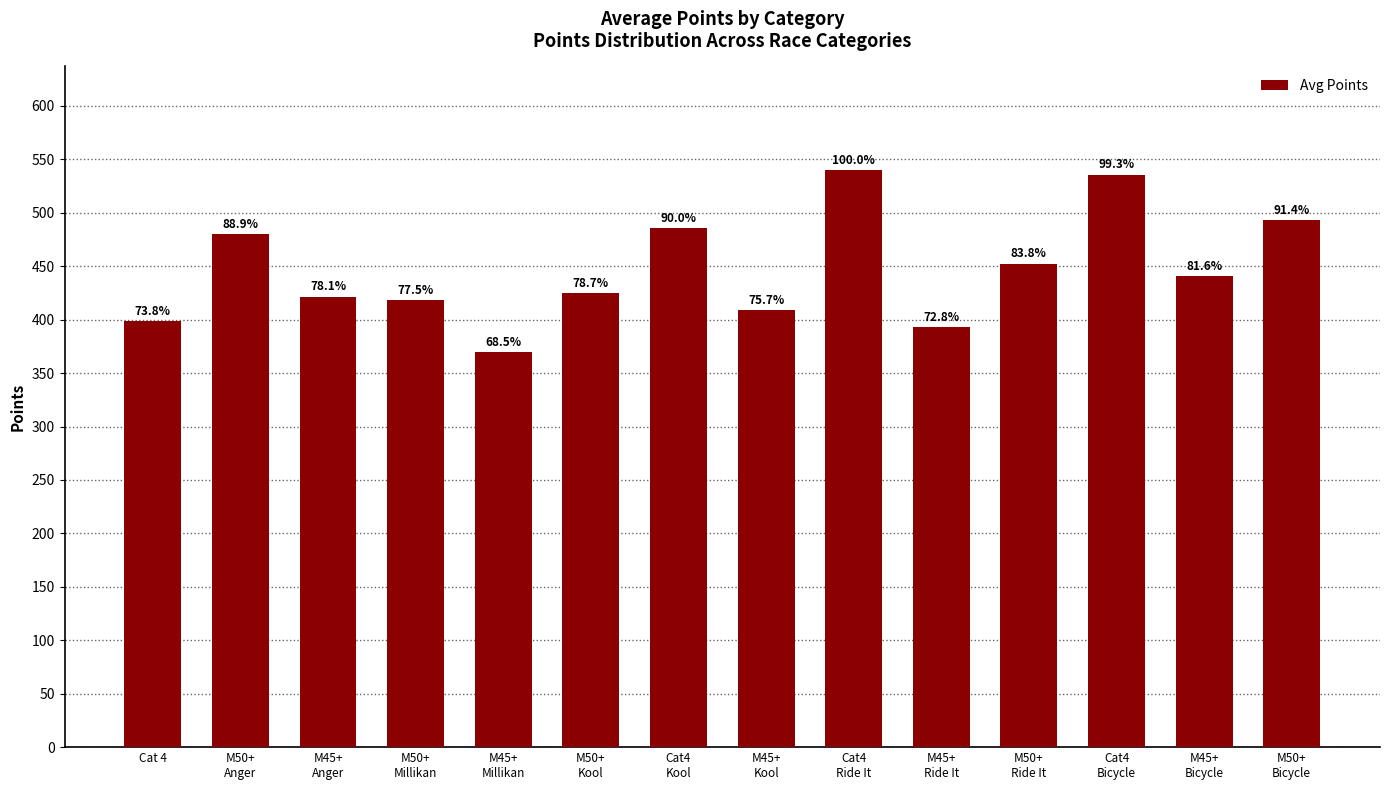

How many bars are there in total?

14